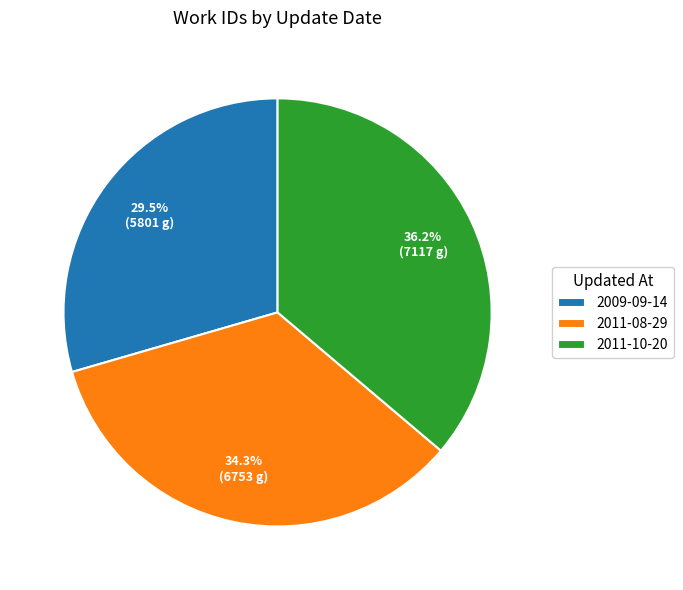

How much of the chart is everything except 2009-09-14?

70.5%